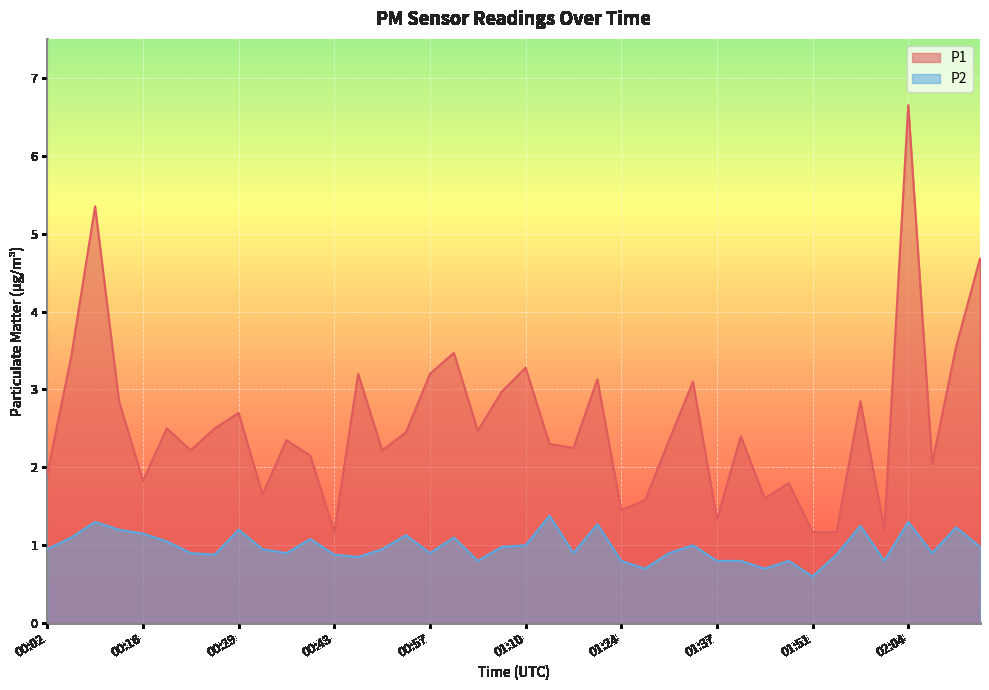

At which category does P2 reach its first local peak?

00:09